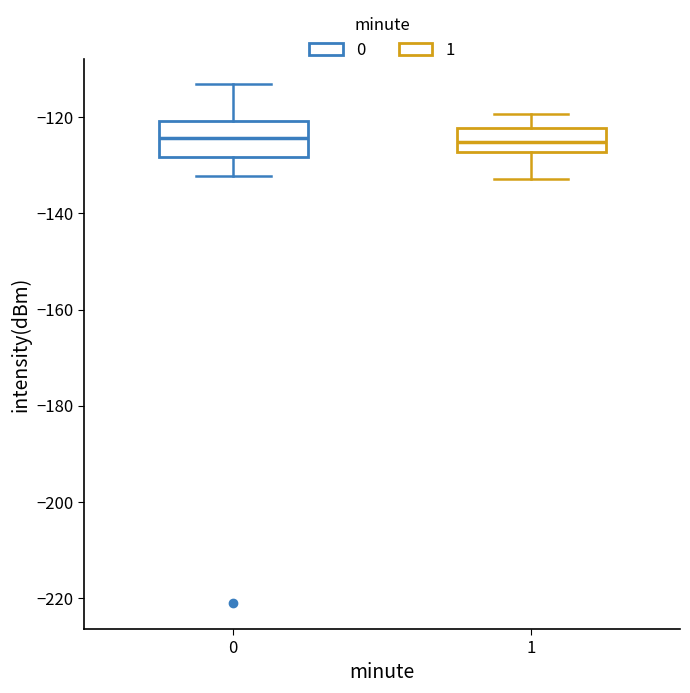

Reading left to right, transcribe this box plot: for each box, give where its median line is, the range the box spans, and where its two whiskers end, as read against the y-axis. The values are not printed on the chart, so give them approximately, as read against the axis.

0: median -124, box -128 to -120, whiskers -132 to -114
1: median -126, box -128 to -122, whiskers -132 to -120